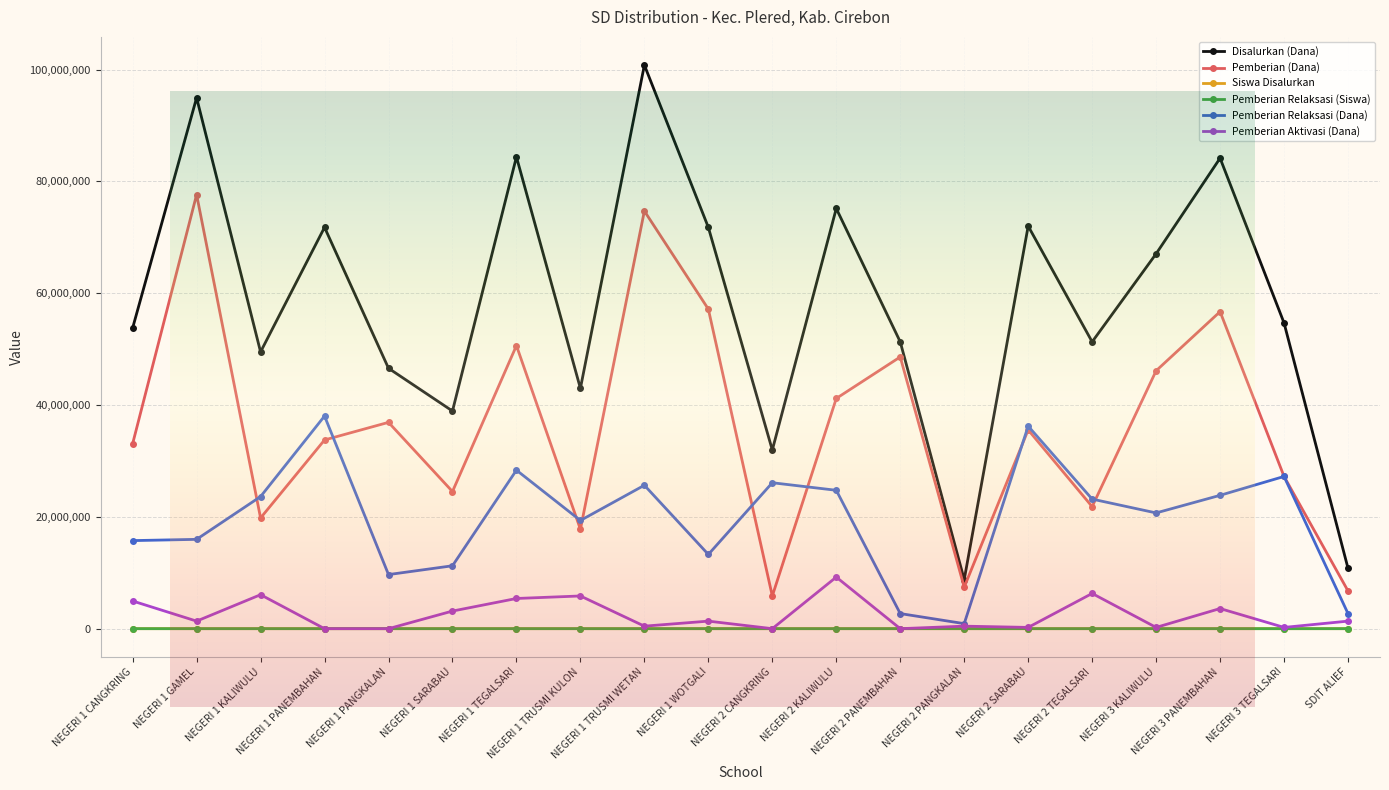

Is the value of Pemberian (Dana) at NEGERI 2 PANEMBAHAN greater than the value of Siswa Disalurkan at NEGERI 1 CANGKRING?

Yes